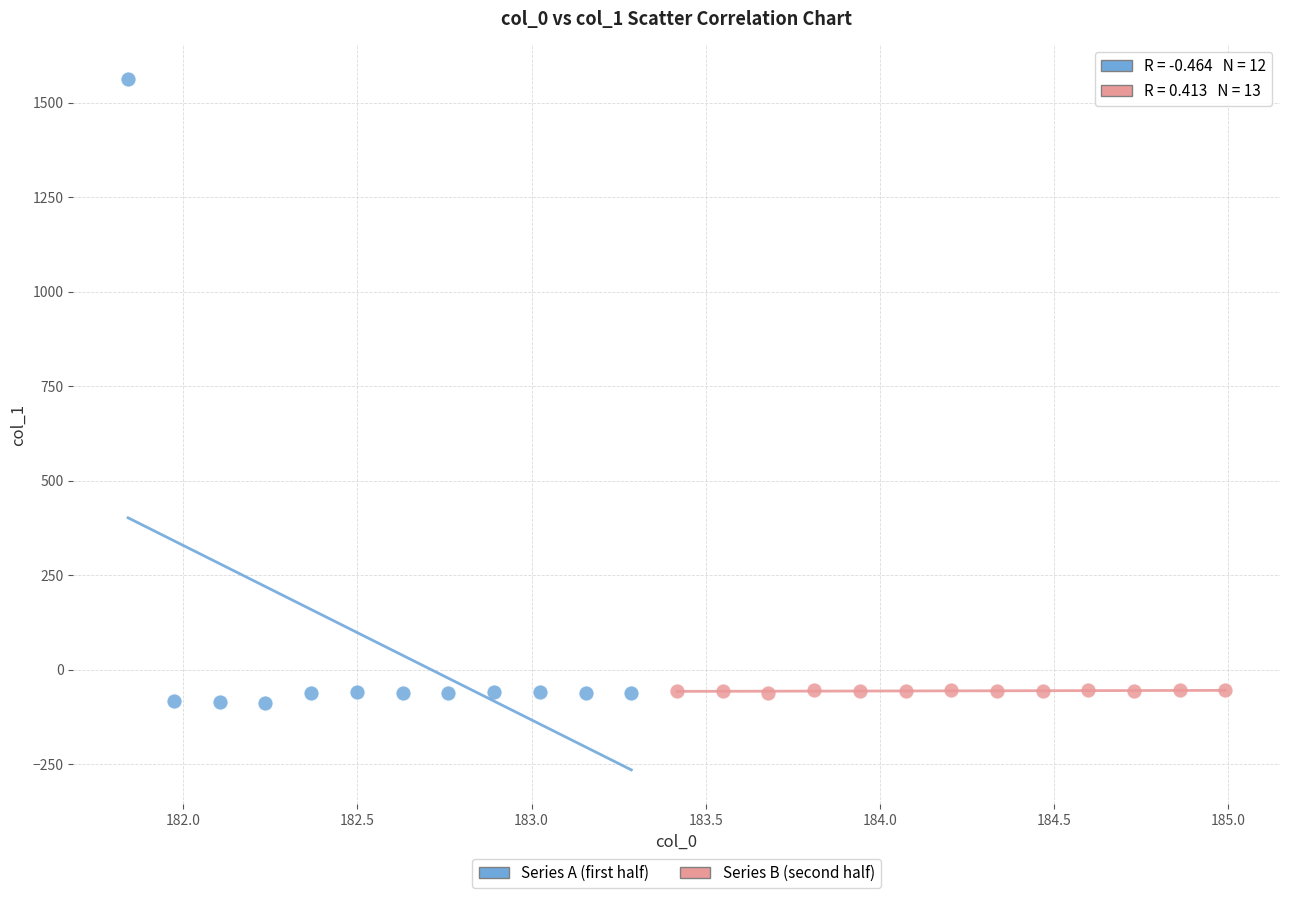

Which series contains the lowest Y value?

Series A (first half)